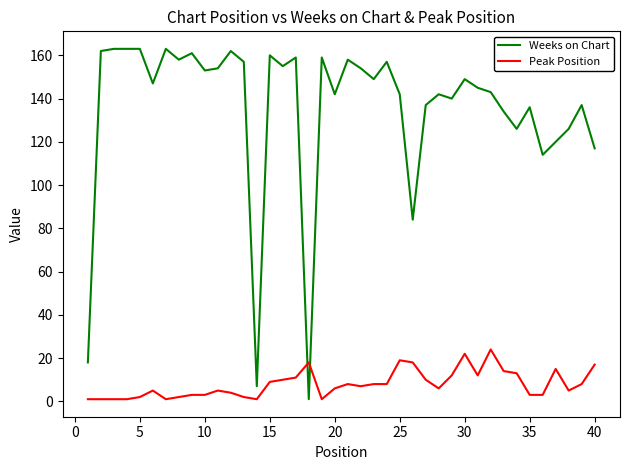

What is the difference between the maximum and minimum values in the Weeks on Chart series?

162